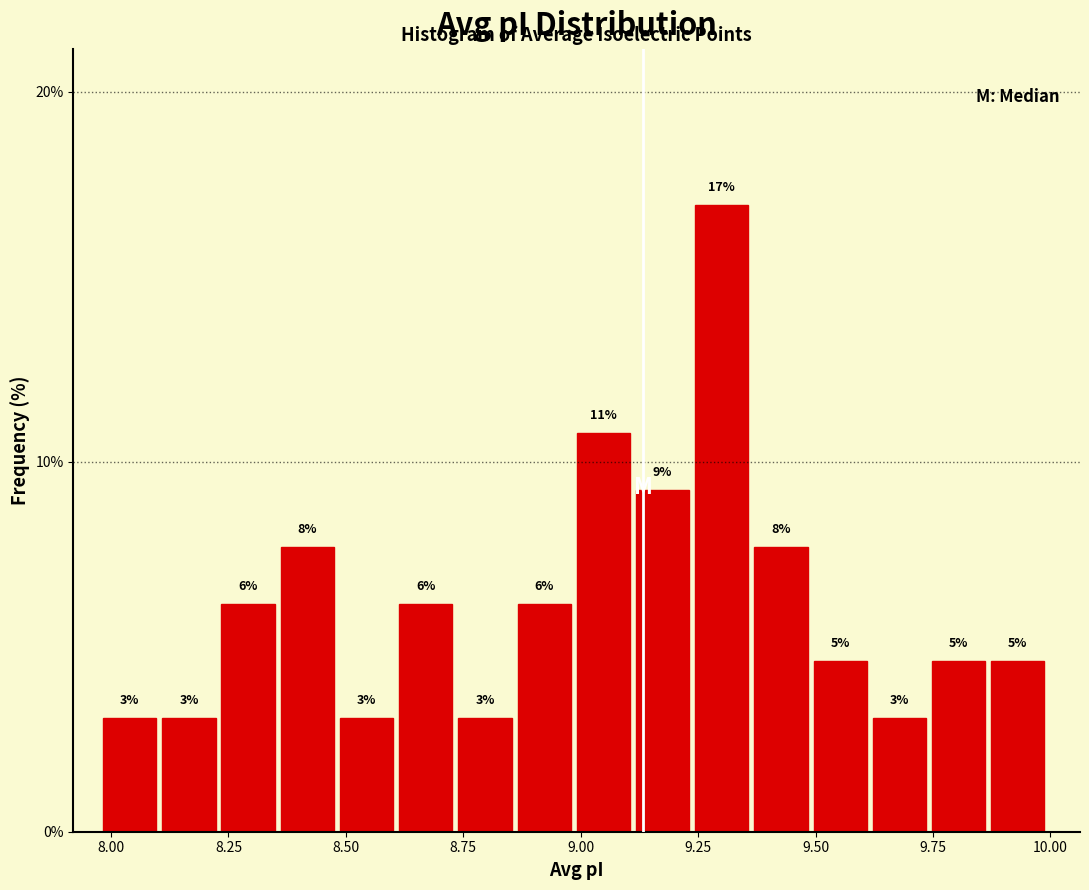

Around what value on the x-axis is the tallest bar? Give the approximate position of its centre, as read against the axis.

9.30